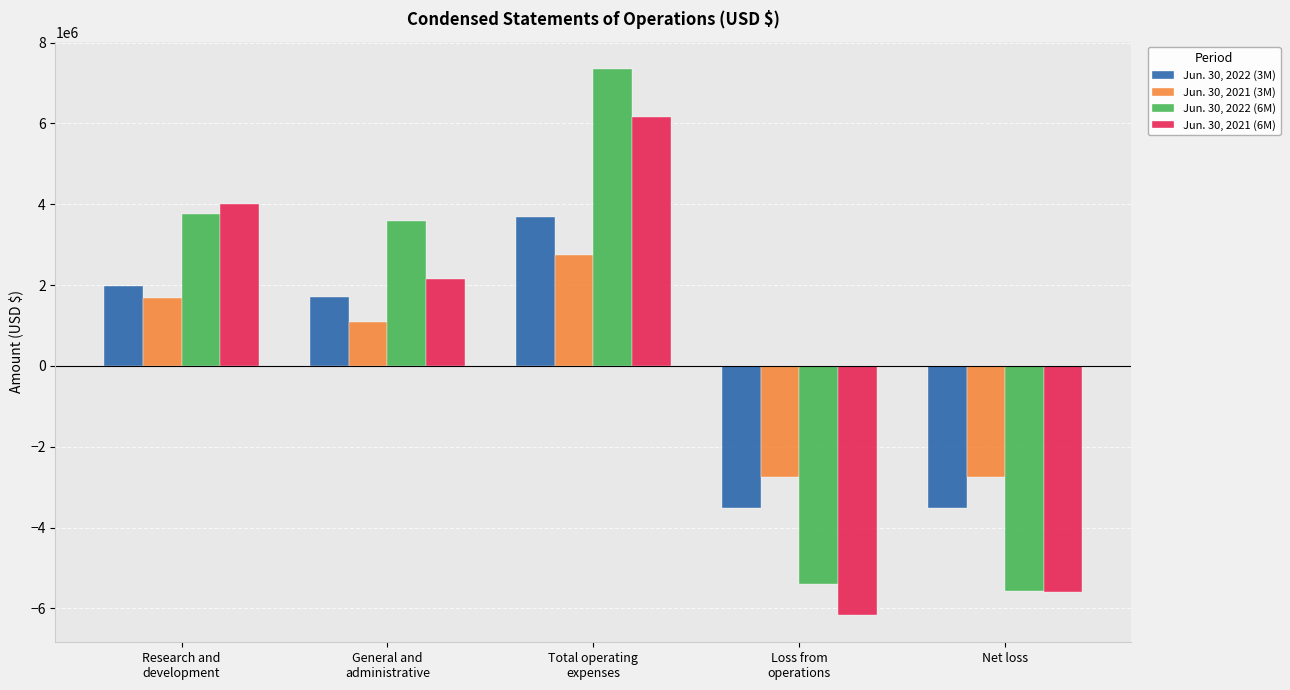

What are all the series names shown in the legend?

Jun. 30, 2022 (3M), Jun. 30, 2021 (3M), Jun. 30, 2022 (6M), Jun. 30, 2021 (6M)